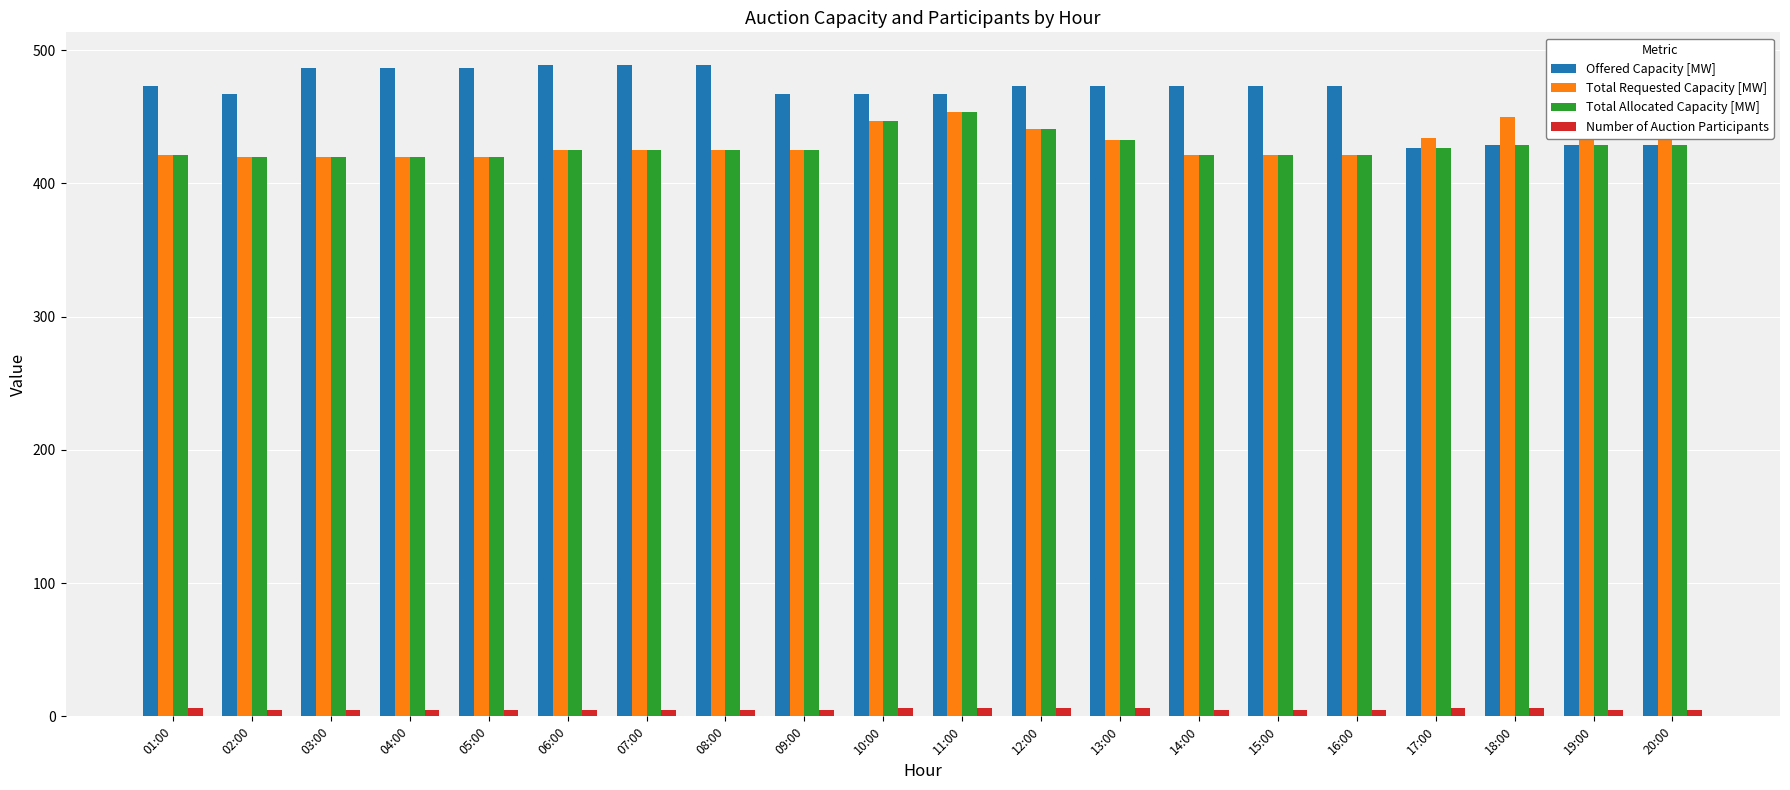

At how many categories does at least one series exceed 453?

16